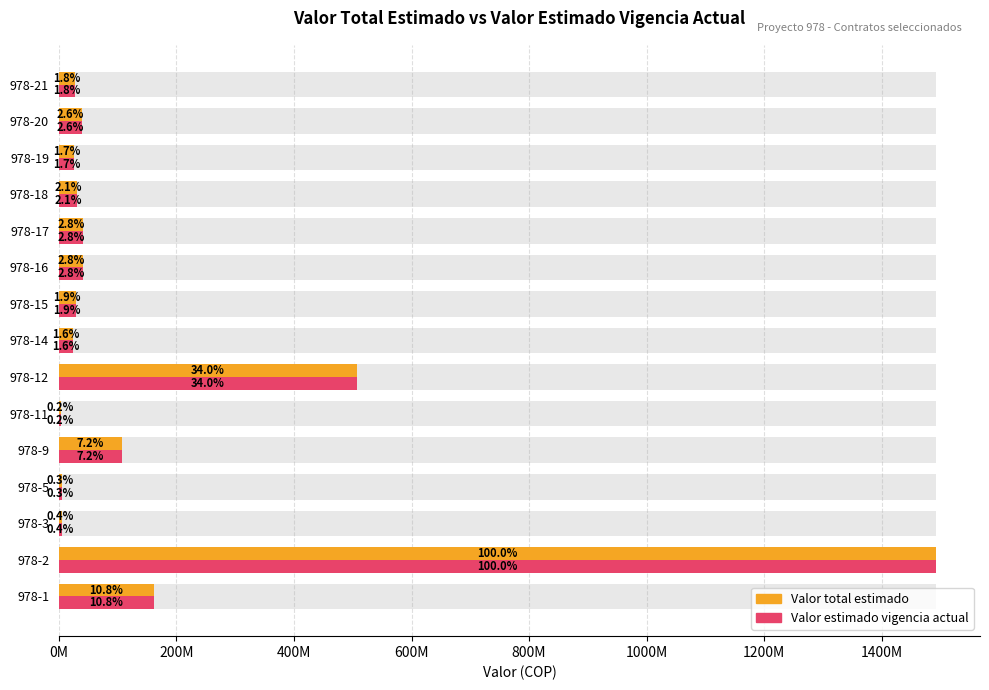

Which series has the largest range (max minus min)?

Valor total estimado